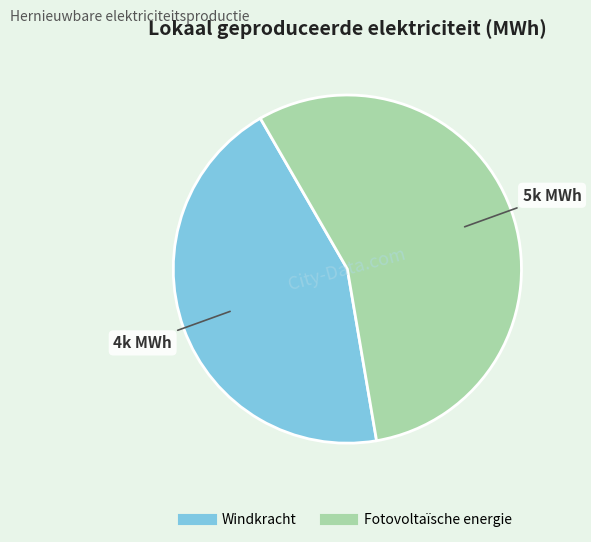

How many slices are in this pie chart?

2